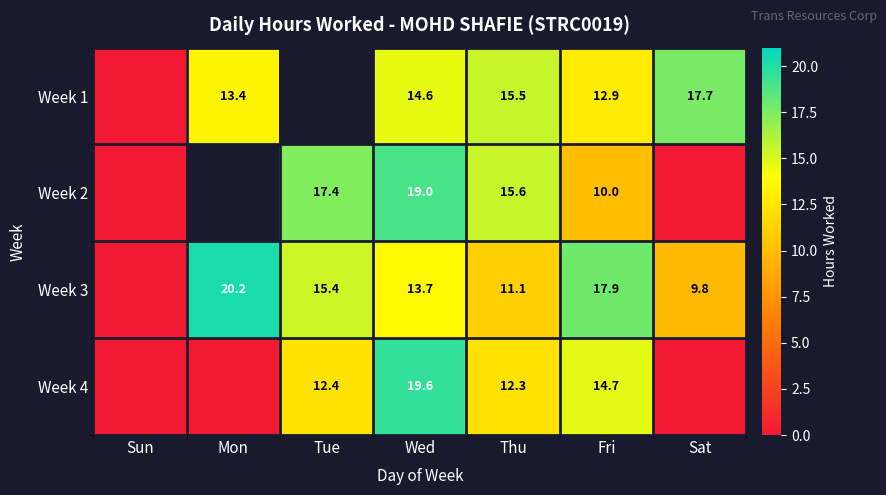

Is it true that Week 3 equals 10.0 at Tue?

False